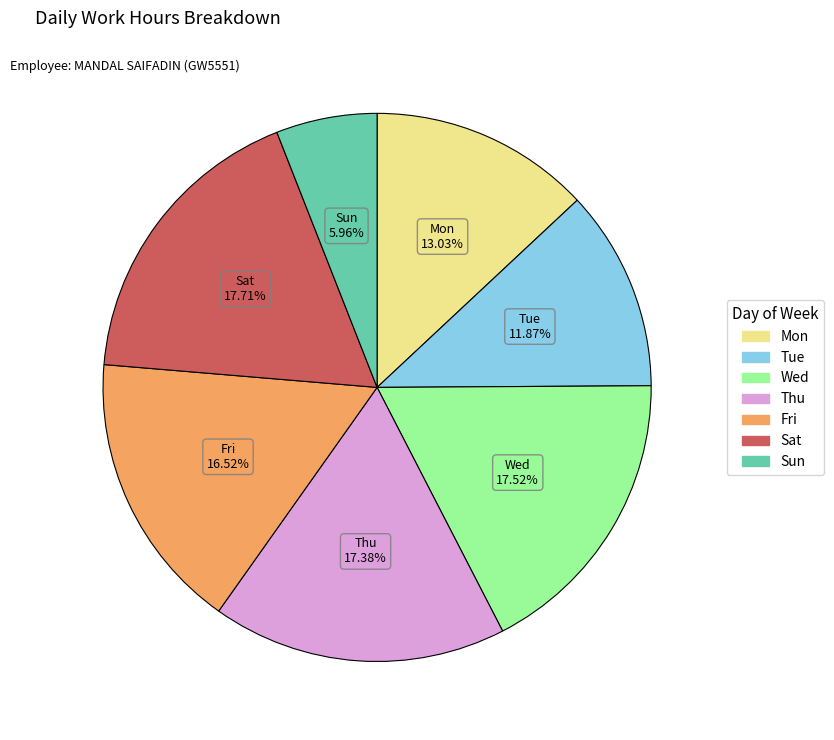

Does any single category account for the majority?

No